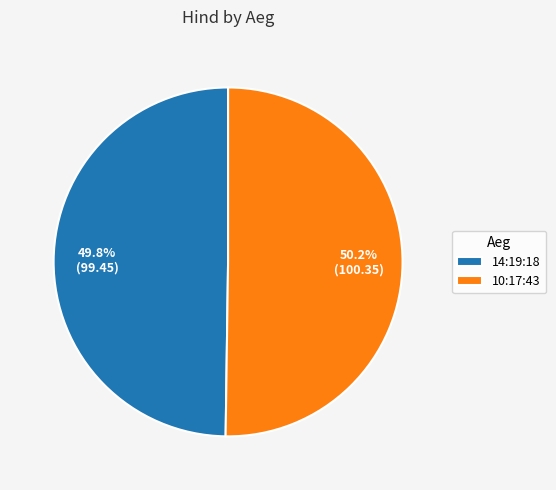

The 14:19:18 slice represents 50% of the pie. True or false?

True